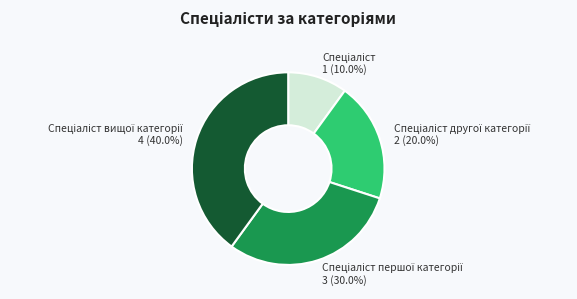

Does any single category account for the majority?

No